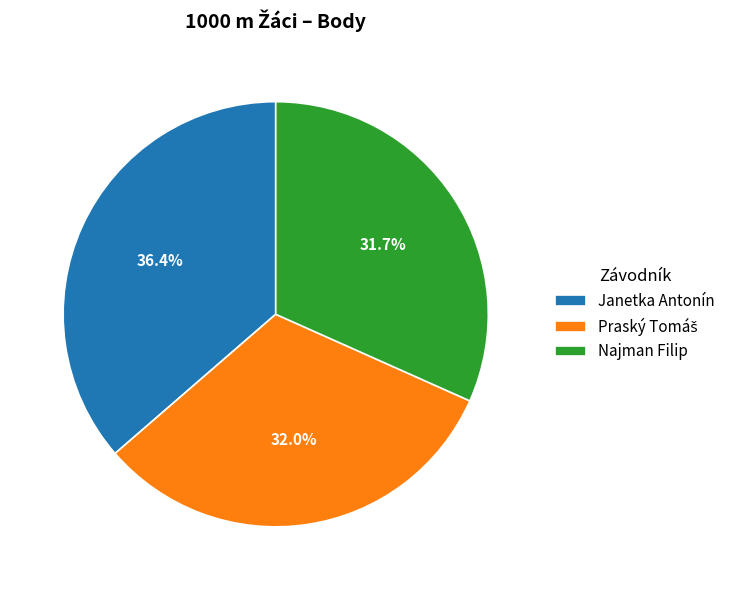

To the nearest percent, what is the average slice percentage?

33%